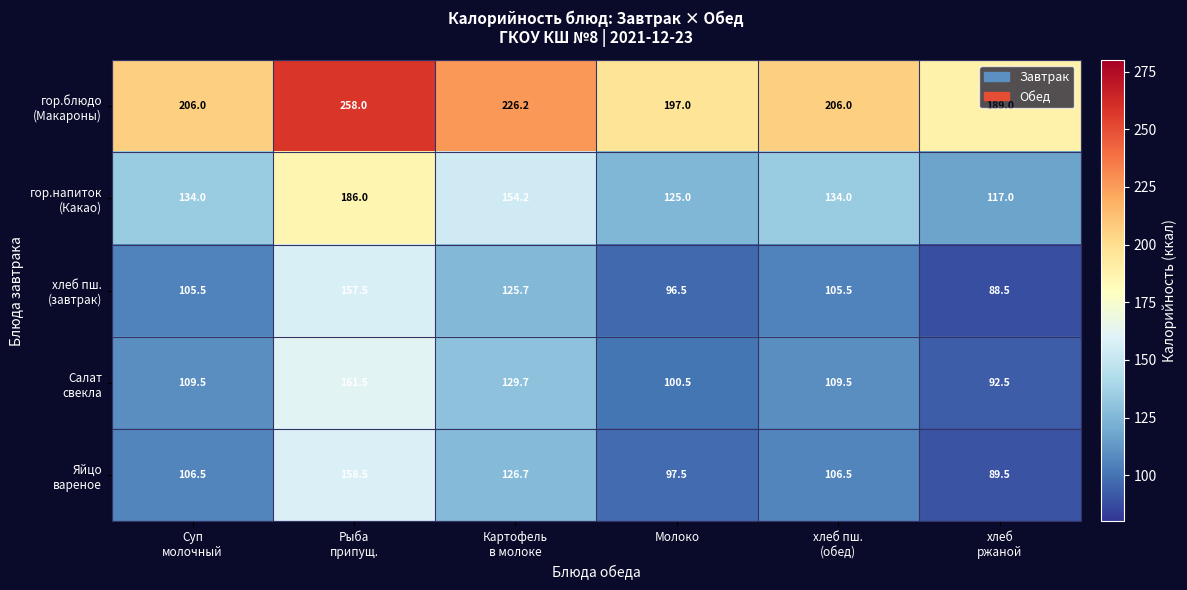

At how many categories does at least one series exceed 139?

6